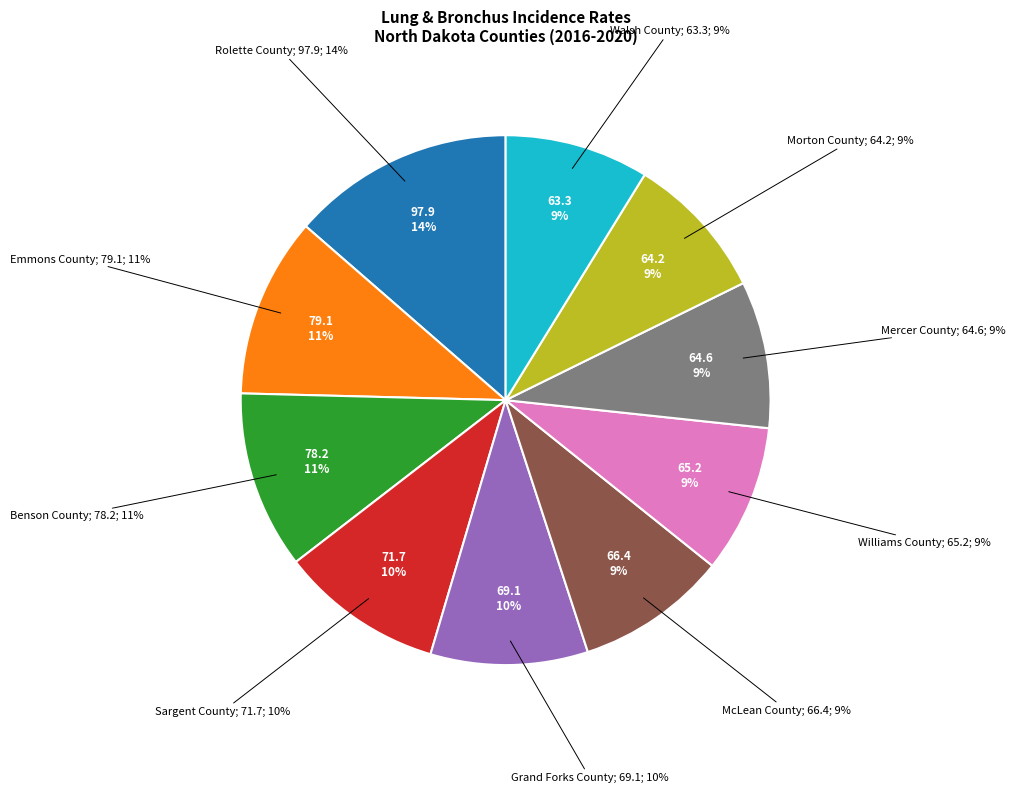

True or false: Mercer County accounts for 9% of the total.

True